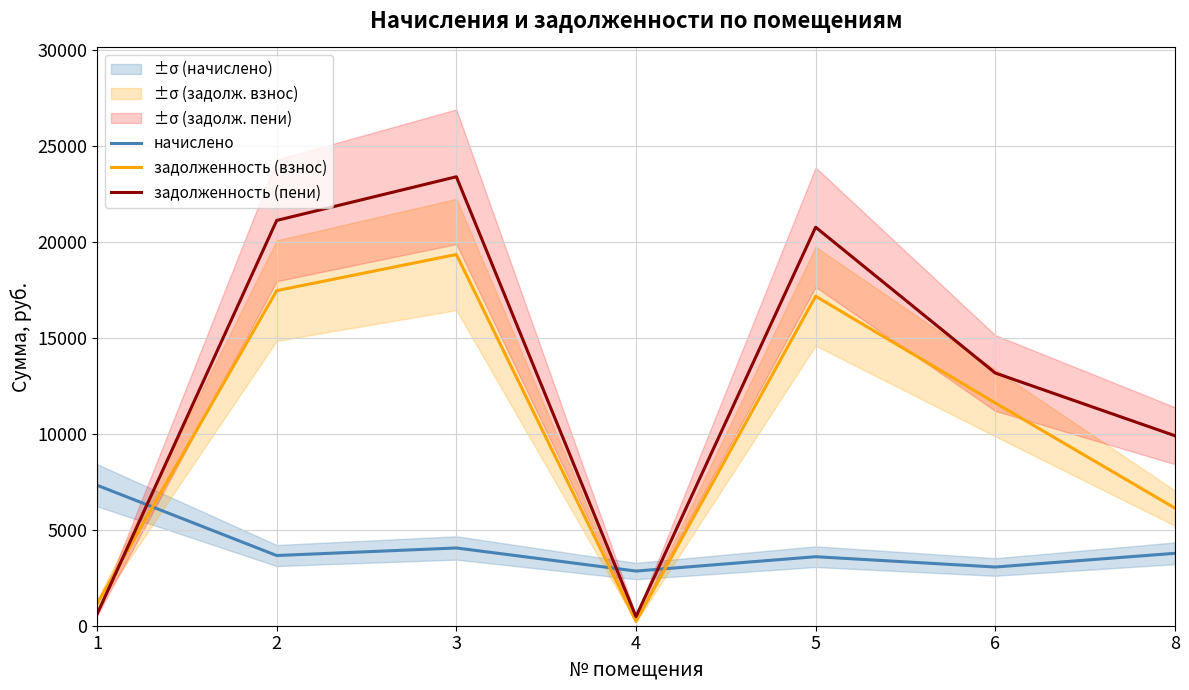

What is the difference between the maximum and minimum values in the начислено series?

4477.1